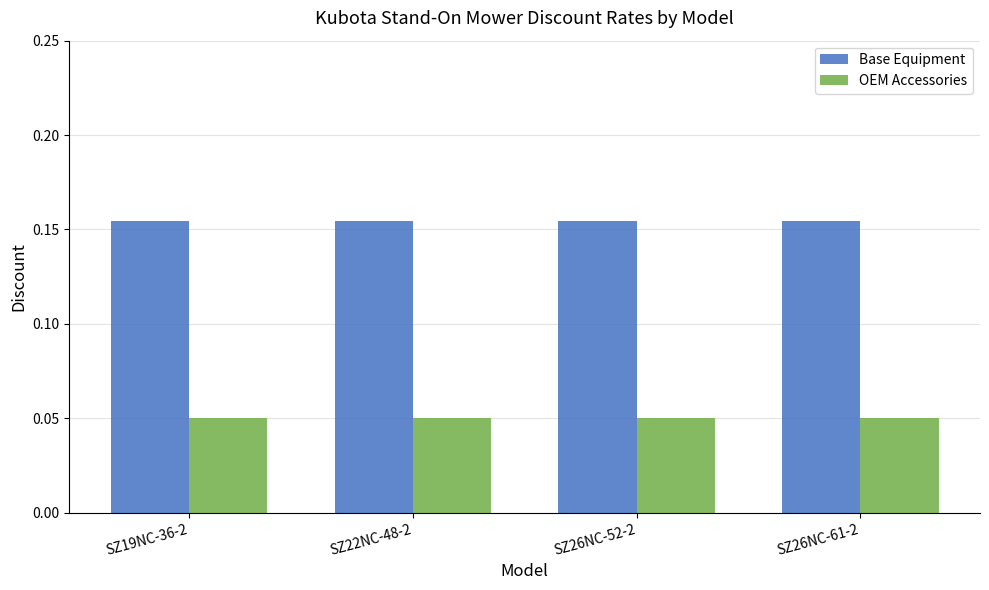

List the series in order of their overall mean, highest first.

Base Equipment, OEM Accessories